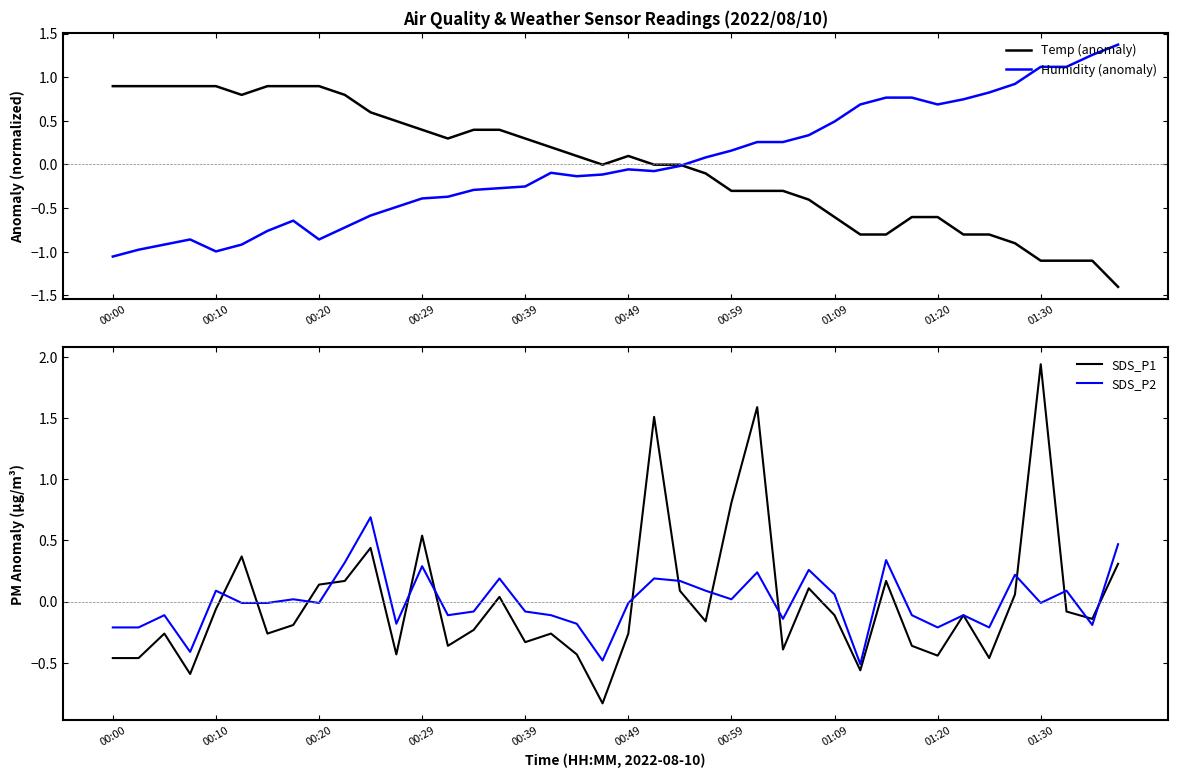

Is the value of Temp (anomaly) at 00:10 greater than the value of Humidity (anomaly) at 00:10?

Yes